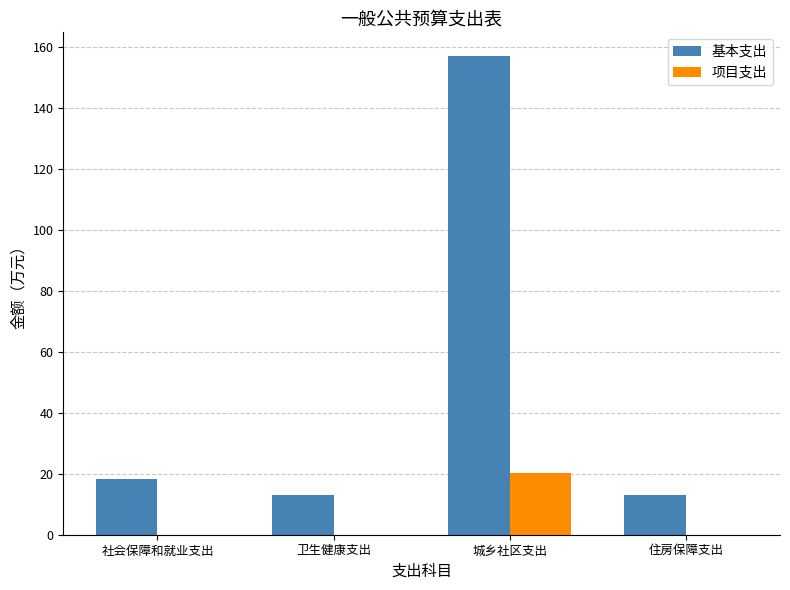

Which category has the highest value in the 基本支出 series?

城乡社区支出